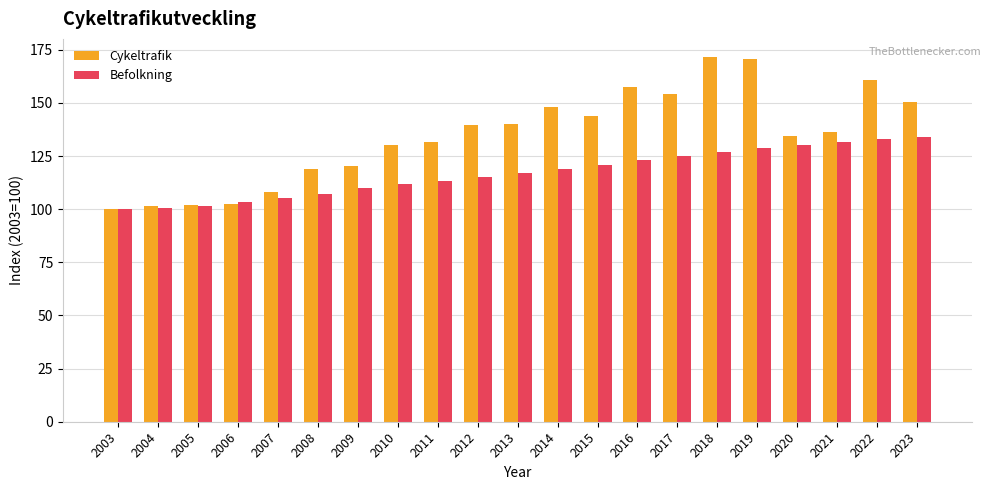

What are all the series names shown in the legend?

Cykeltrafik, Befolkning